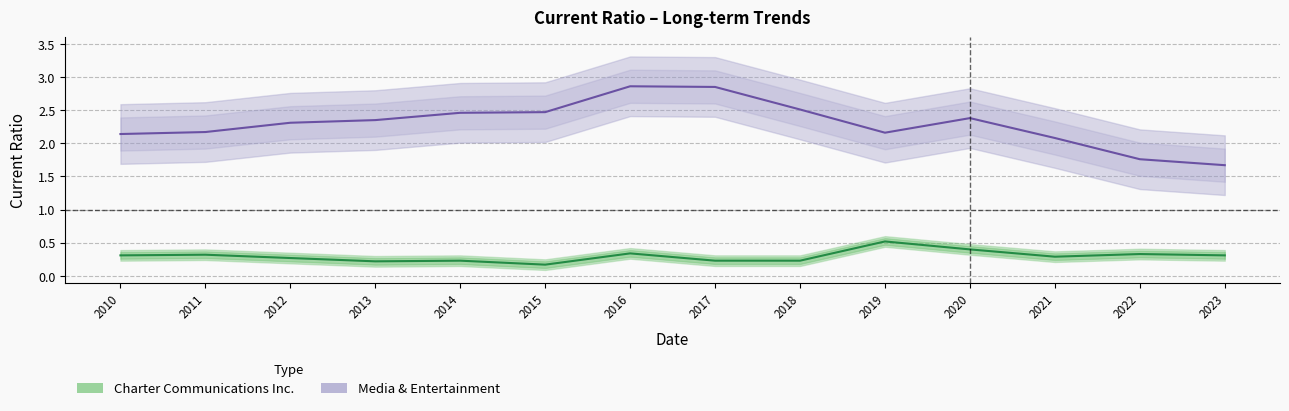

The Media & Entertainment series shows 3.0 at 2011. True or false?

False